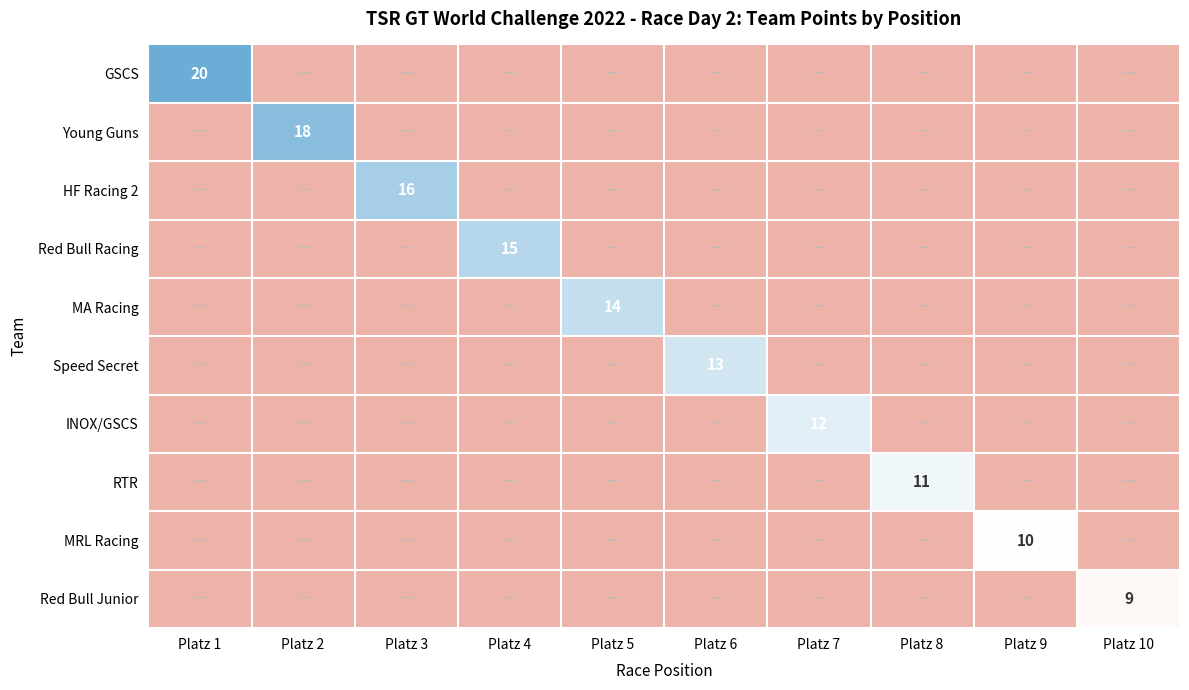

True or false: MRL Racing has a value of 10 at Platz 9.

True